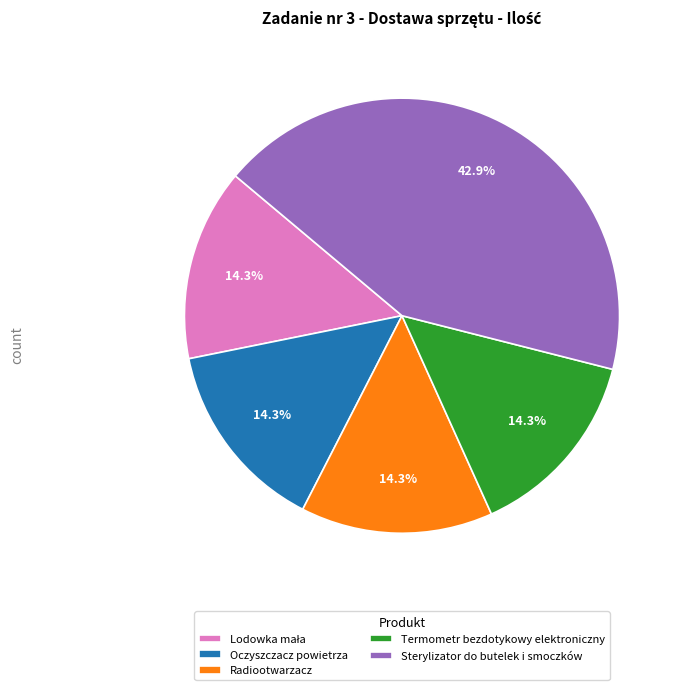

True or false: Oczyszczacz powietrza accounts for 3% of the total.

False